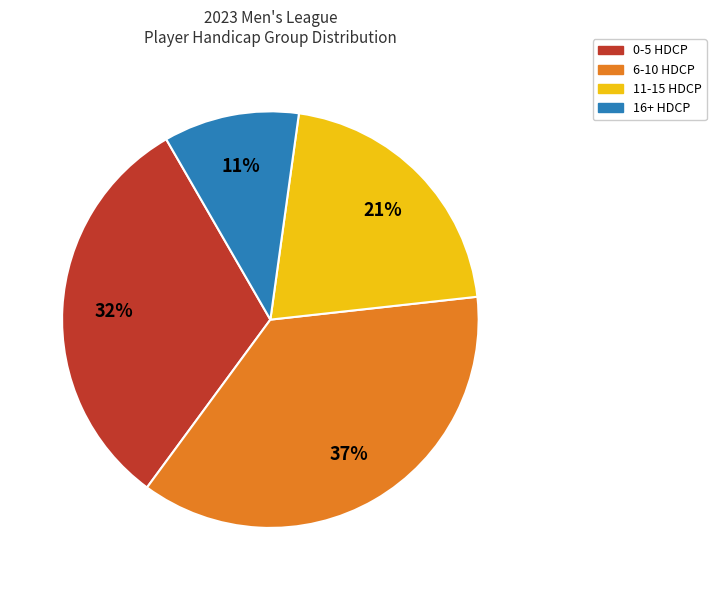

To the nearest percent, what is the average slice percentage?

25%